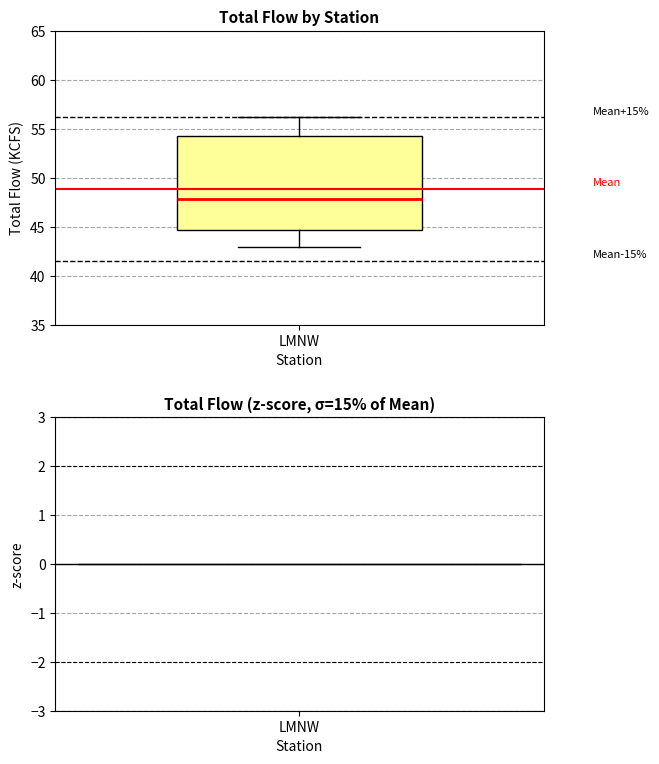

Read this box plot against the y-axis: the position of the median line, the range covered by the box, and the ends of both whiskers. The values are not printed on the chart, so give them approximately, as read against the axis.

median 48.0, box 44.5 to 54.5, whiskers 43.0 to 56.0